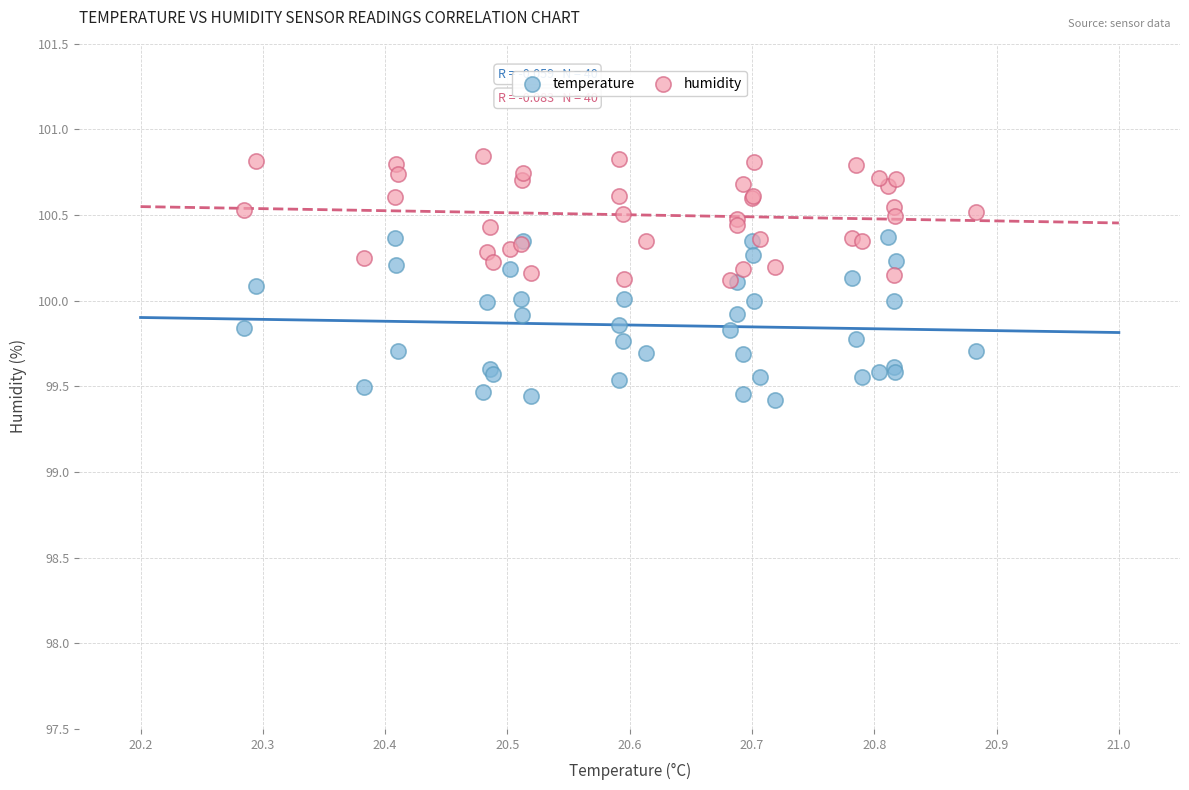

Which series contains the lowest Y value?

temperature